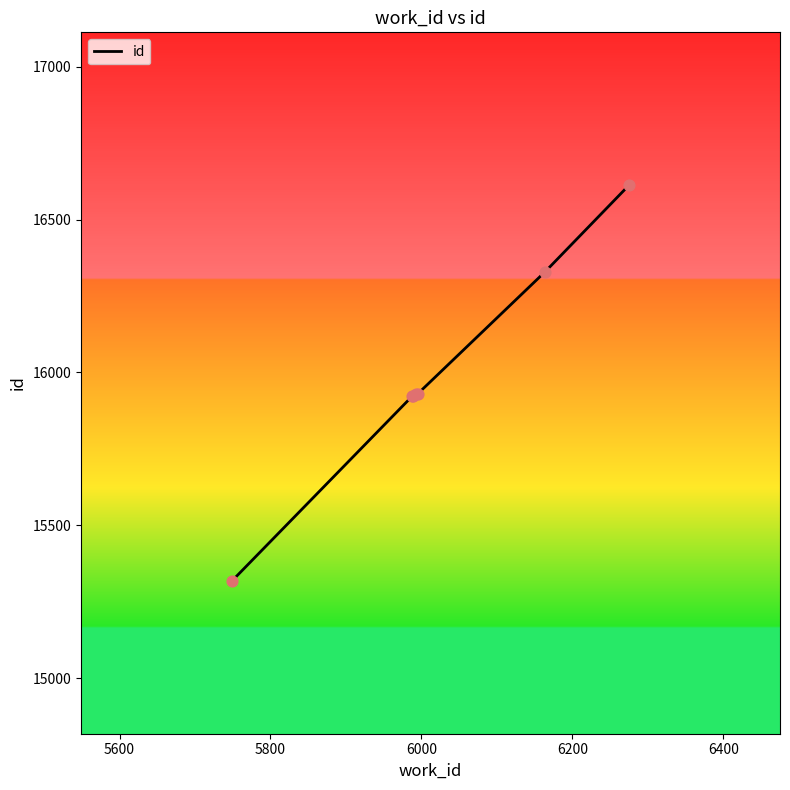

What is the sum of all values?

111966